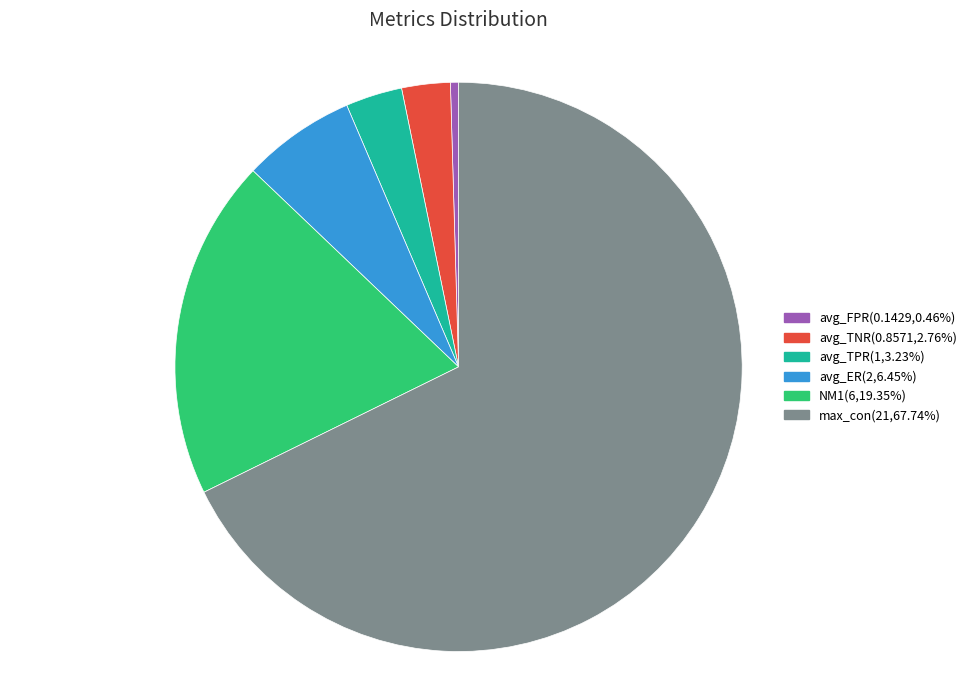

Which slice represents more than half of the pie?

max_con